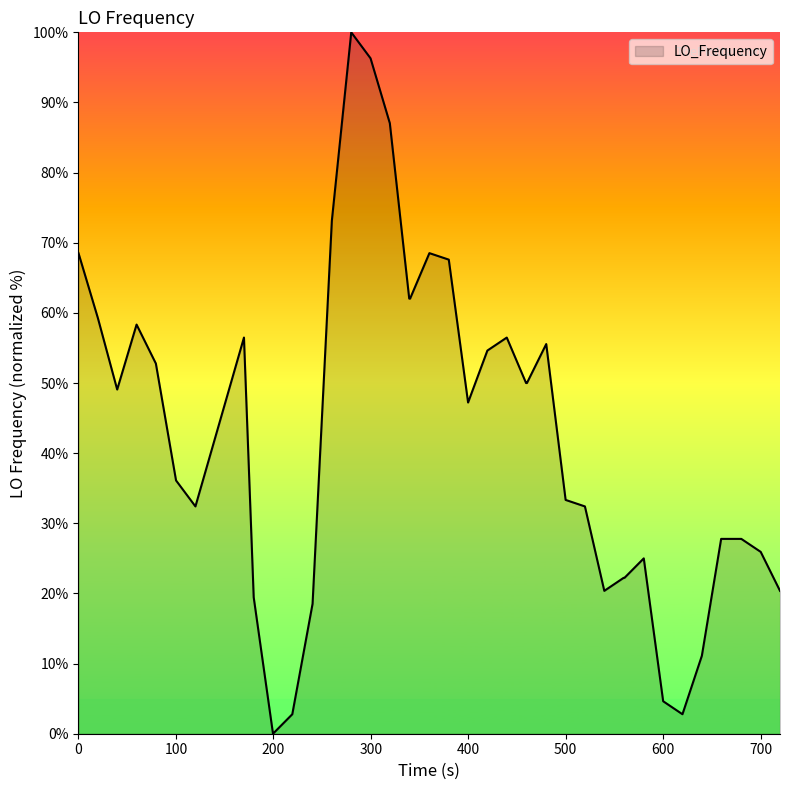

What is the difference between the maximum and minimum values?

100.0